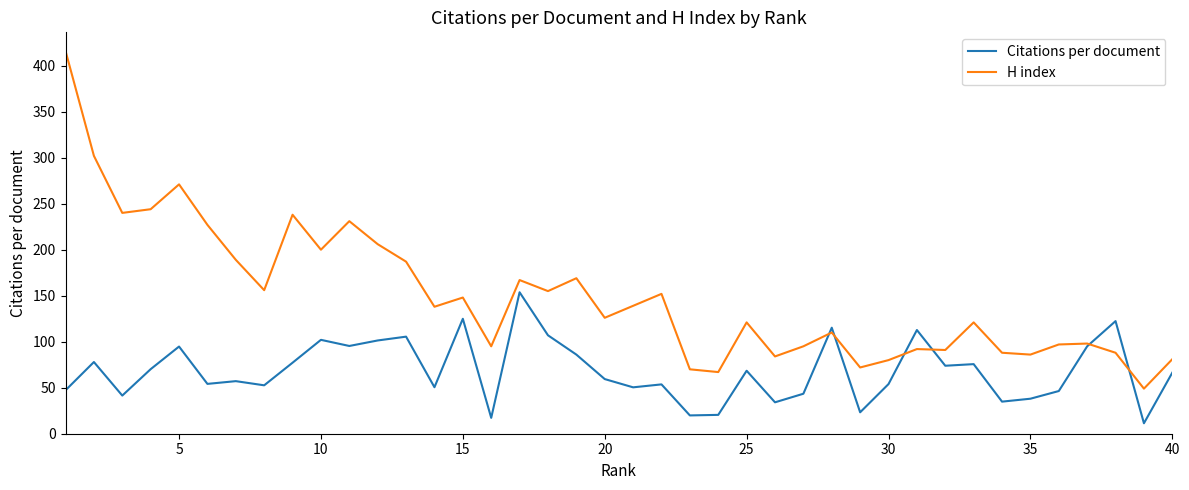

What is the lowest value of the H index series?

49.0